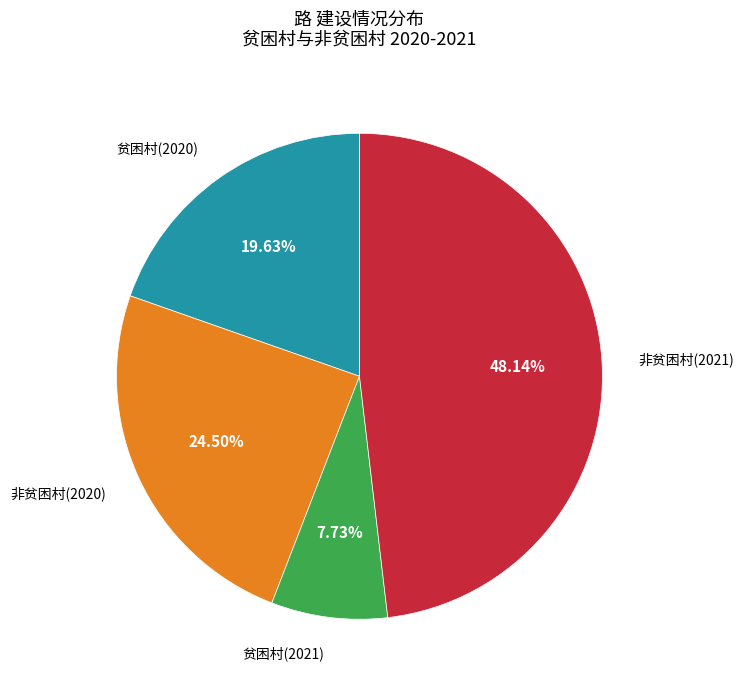

Does any single category account for the majority?

No